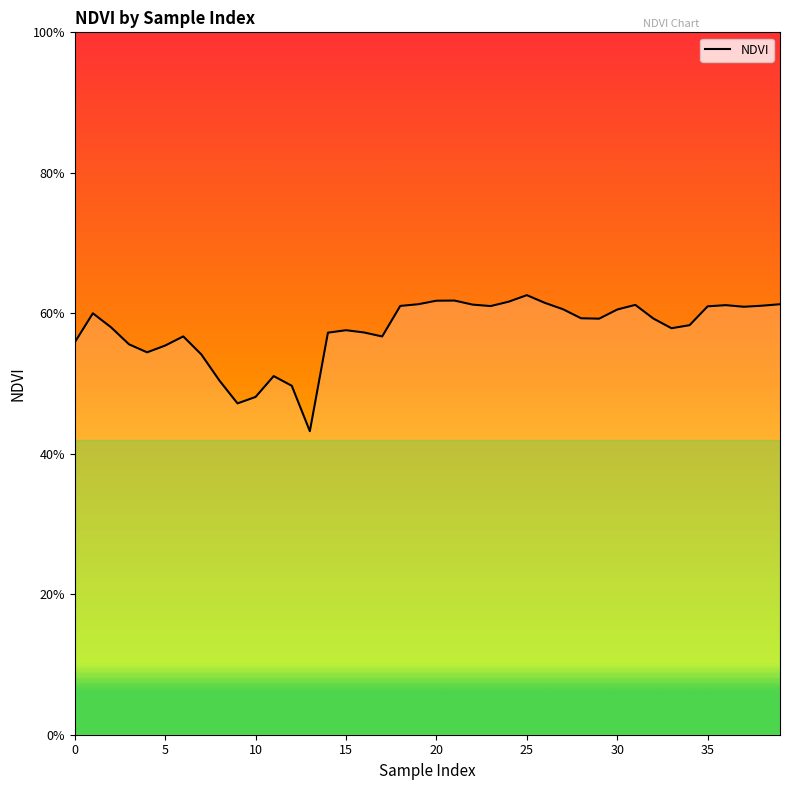

What is the difference between the maximum and minimum values?

0.2